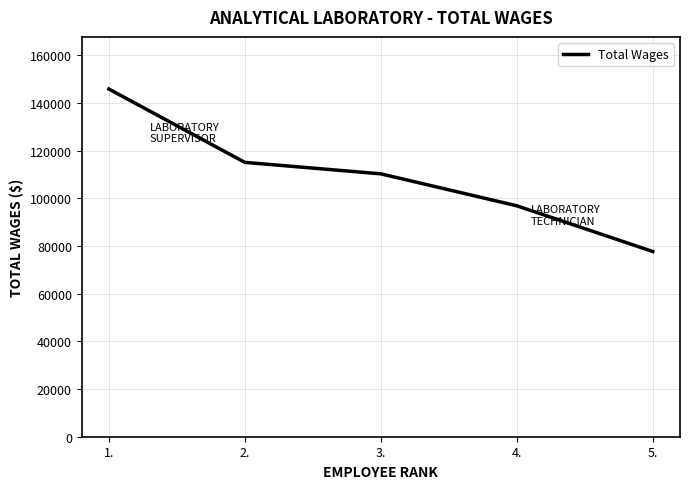

Reading right to left, list all the values displayed in this chart.

5.=77680	4.=96850	3.=110255	2.=115063	1.=145820